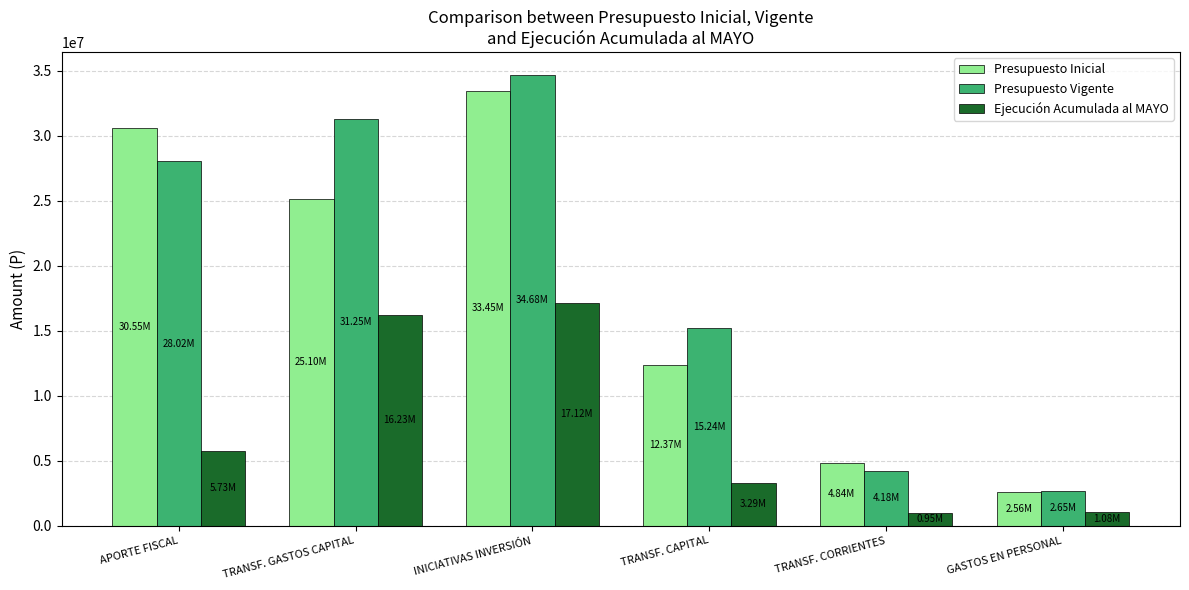

Rank the series at APORTE FISCAL from highest to lowest value.

Presupuesto Inicial, Presupuesto Vigente, Ejecución Acumulada al MAYO